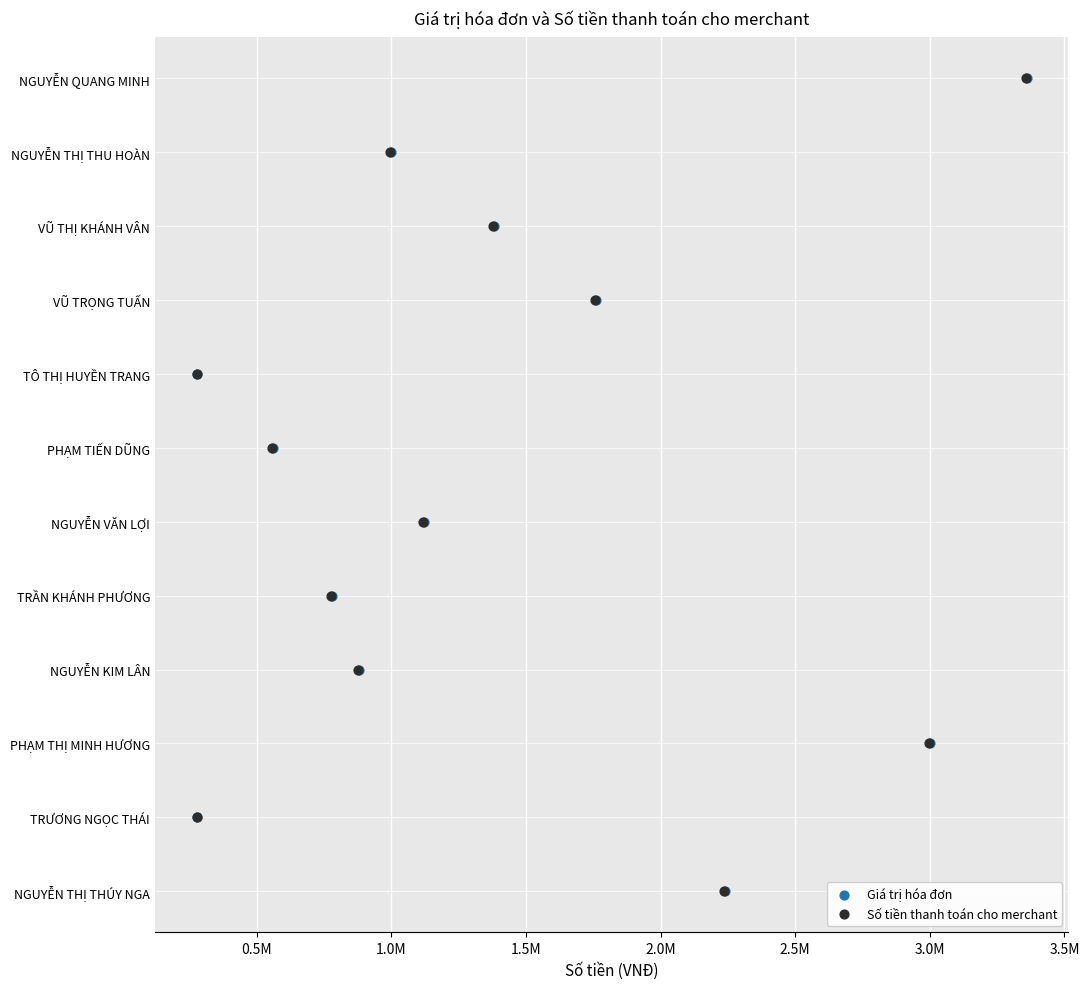

Which series contains the lowest Y value?

Giá trị hóa đơn